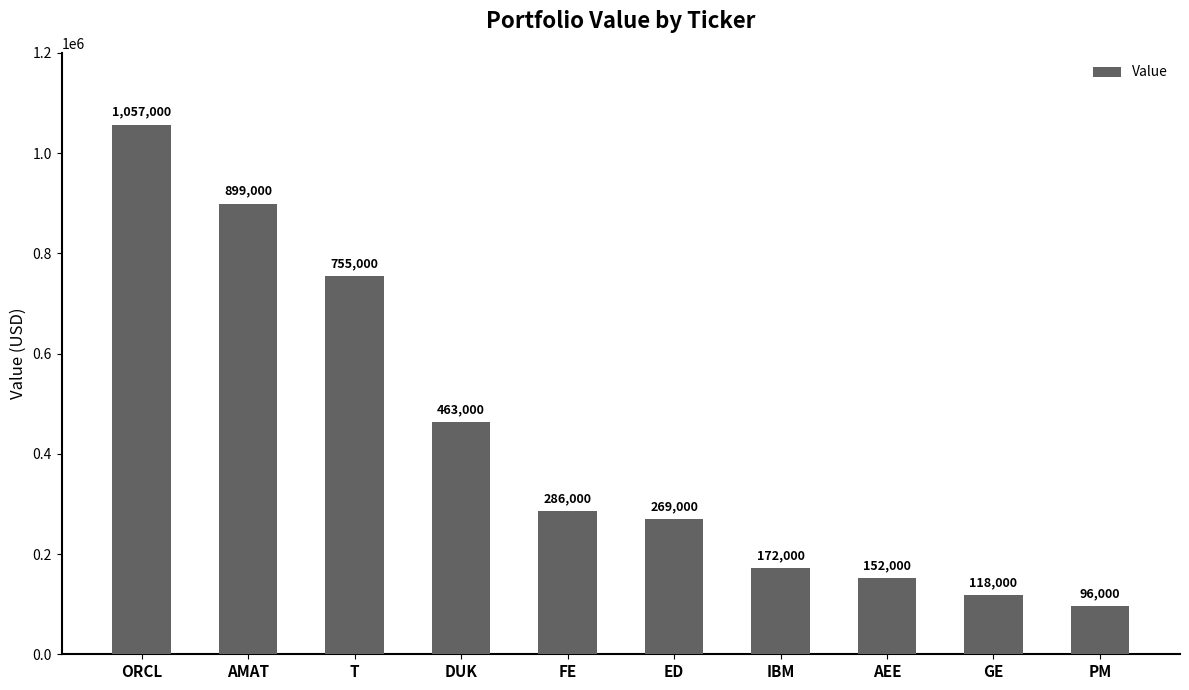

Rank the categories by value from highest to lowest.

ORCL, AMAT, T, DUK, FE, ED, IBM, AEE, GE, PM